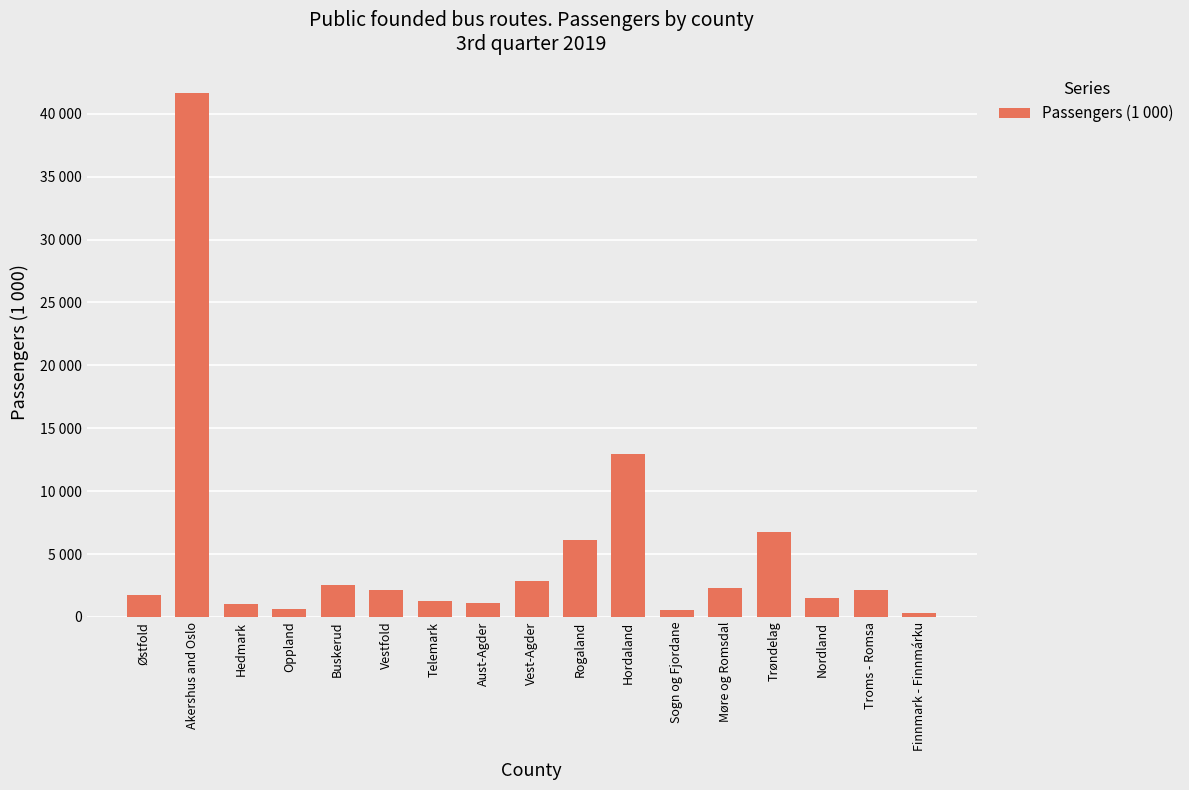

How many bars are there in total?

17